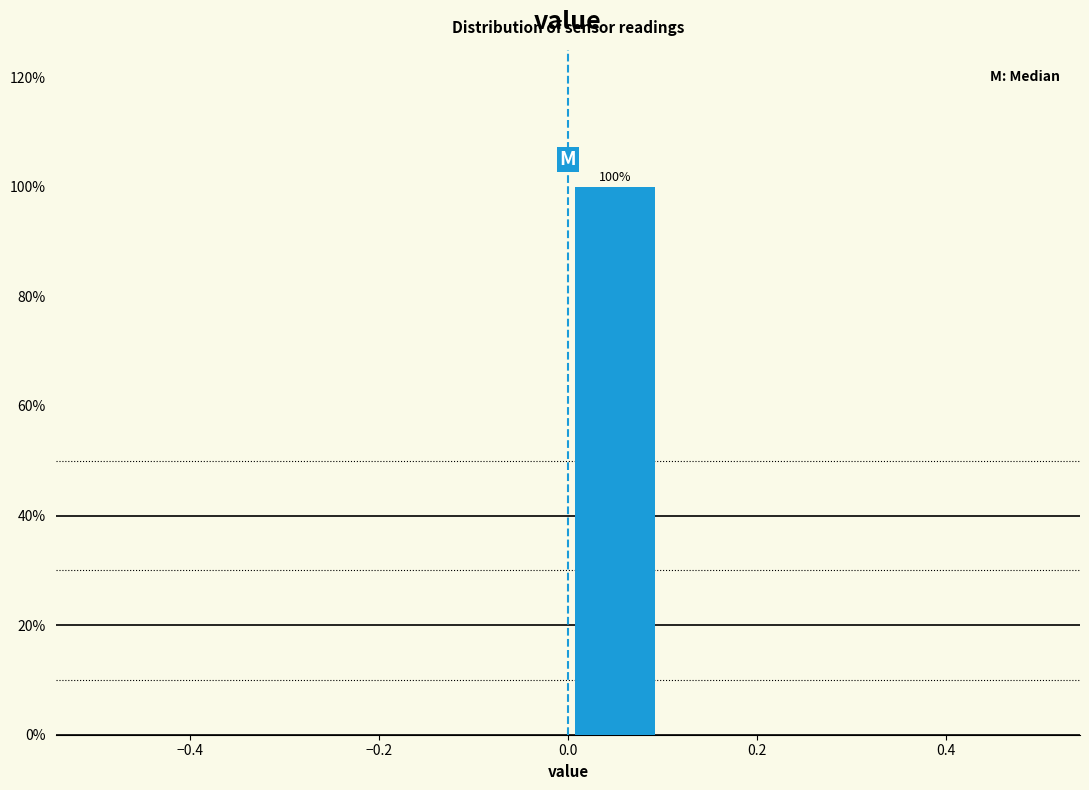

Over which range of the x-axis is the bar tallest?

0.0 to 0.1